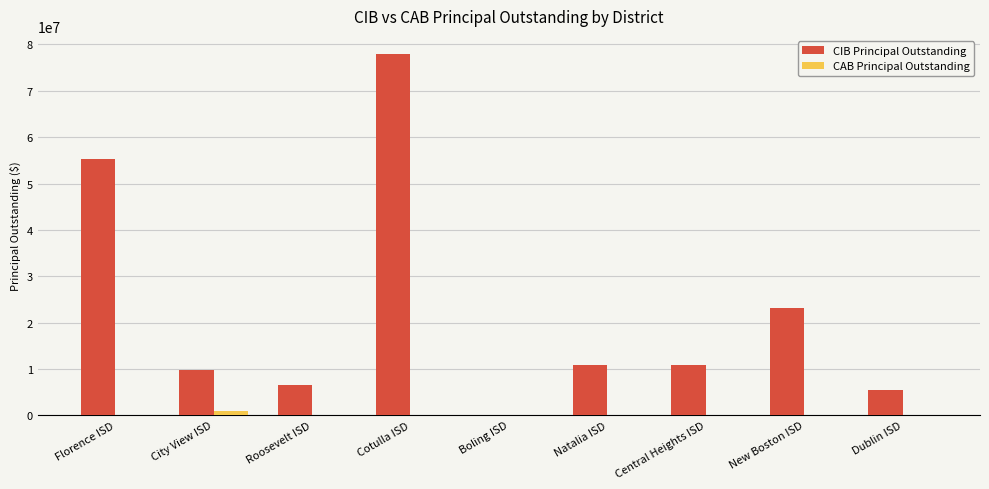

Which series changed the most between Cotulla ISD and Central Heights ISD?

CIB Principal Outstanding